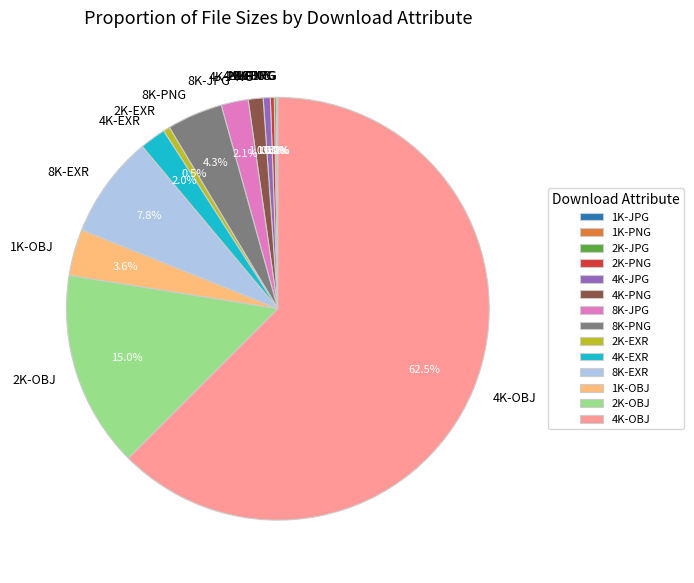

Which has a higher value, 1K-OBJ or 2K-EXR?

1K-OBJ